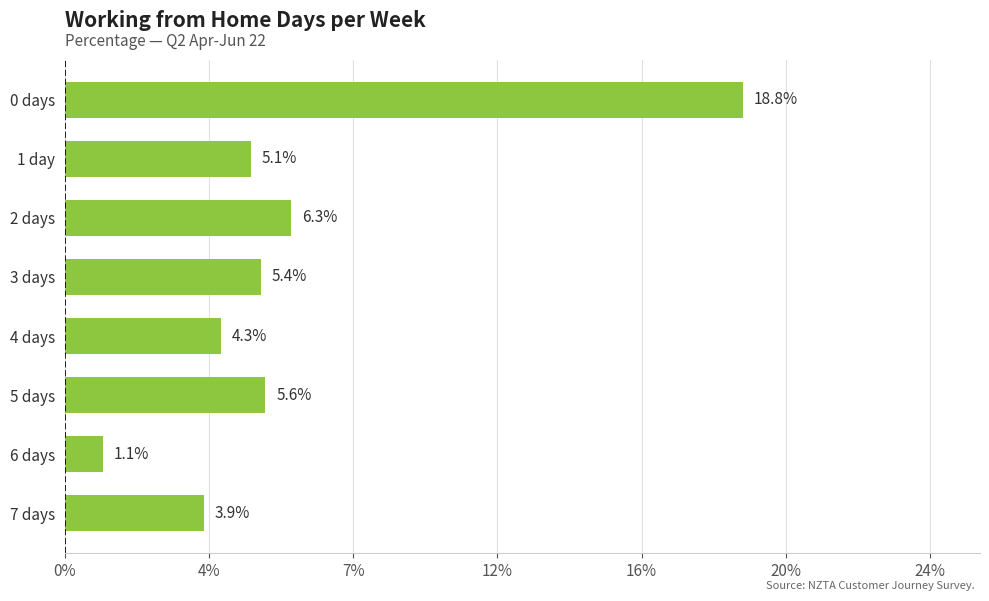

Are the bars horizontal?

Yes